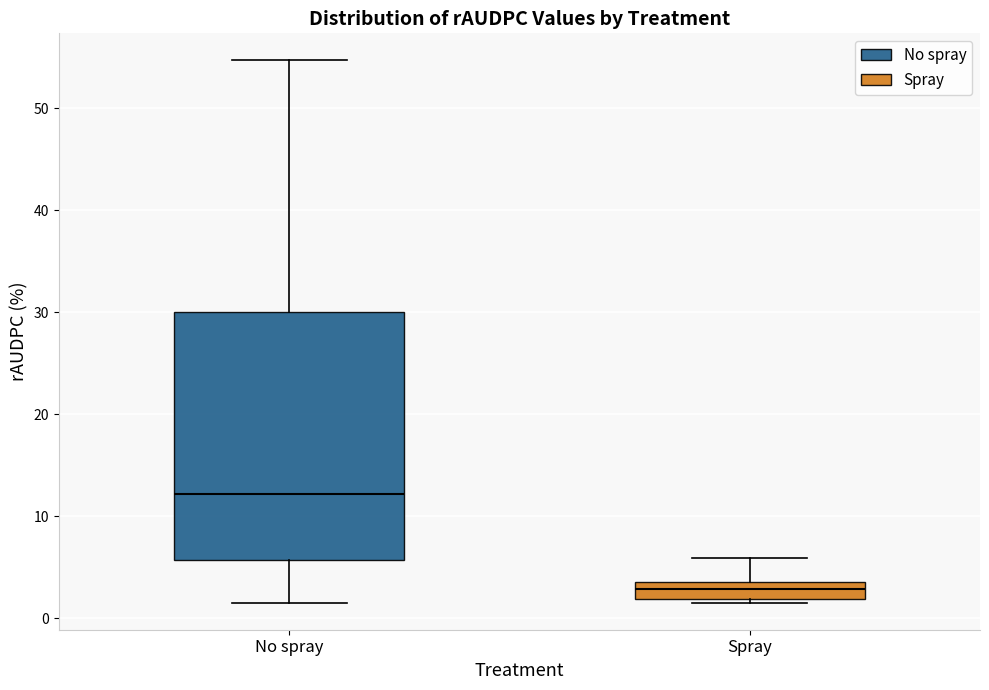

Comparing the boxes themselves (not the whiskers), which one is the tallest?

No spray